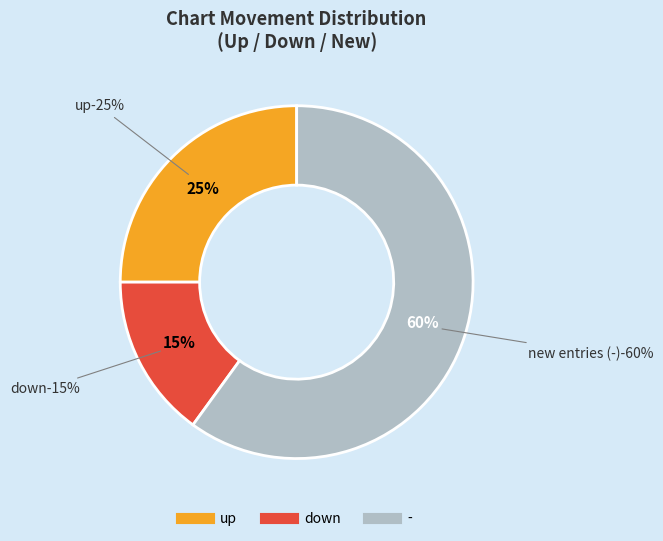

Is the sum of down and - greater than half?

Yes